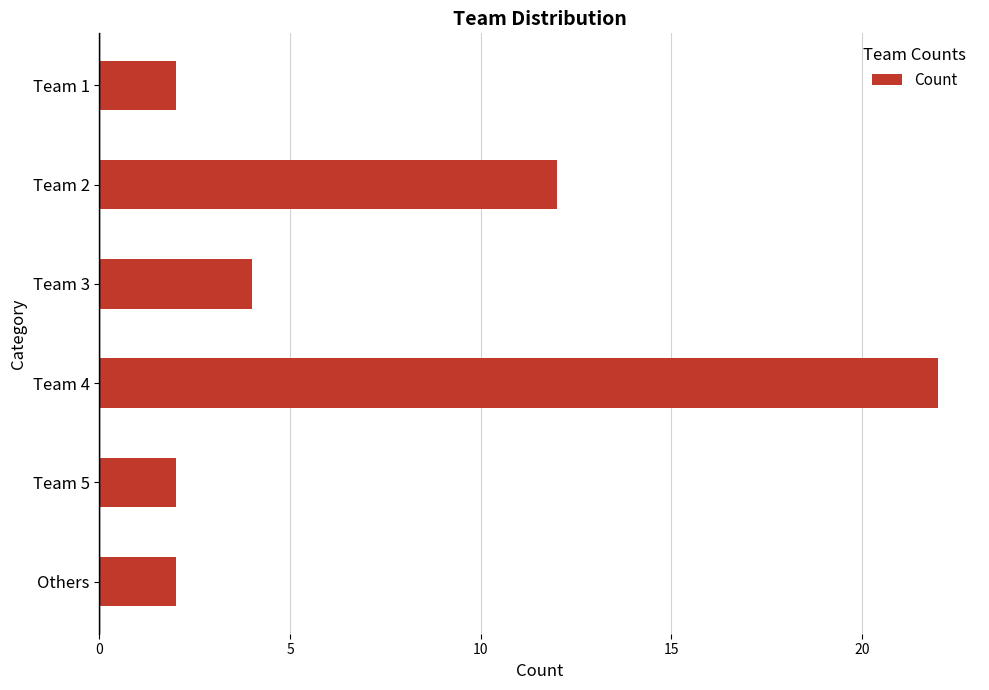

The value at Team 1 is 1. True or false?

False